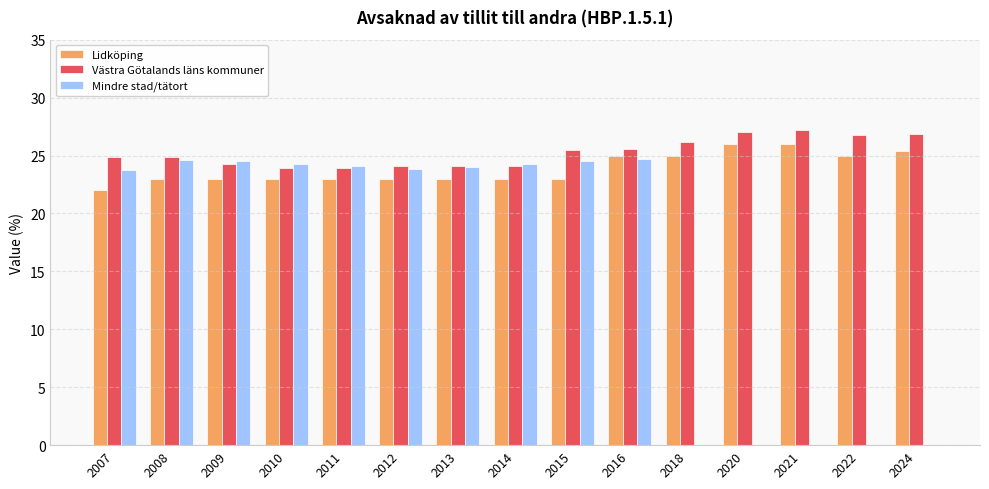

What is the maximum value shown in the chart?

27.2